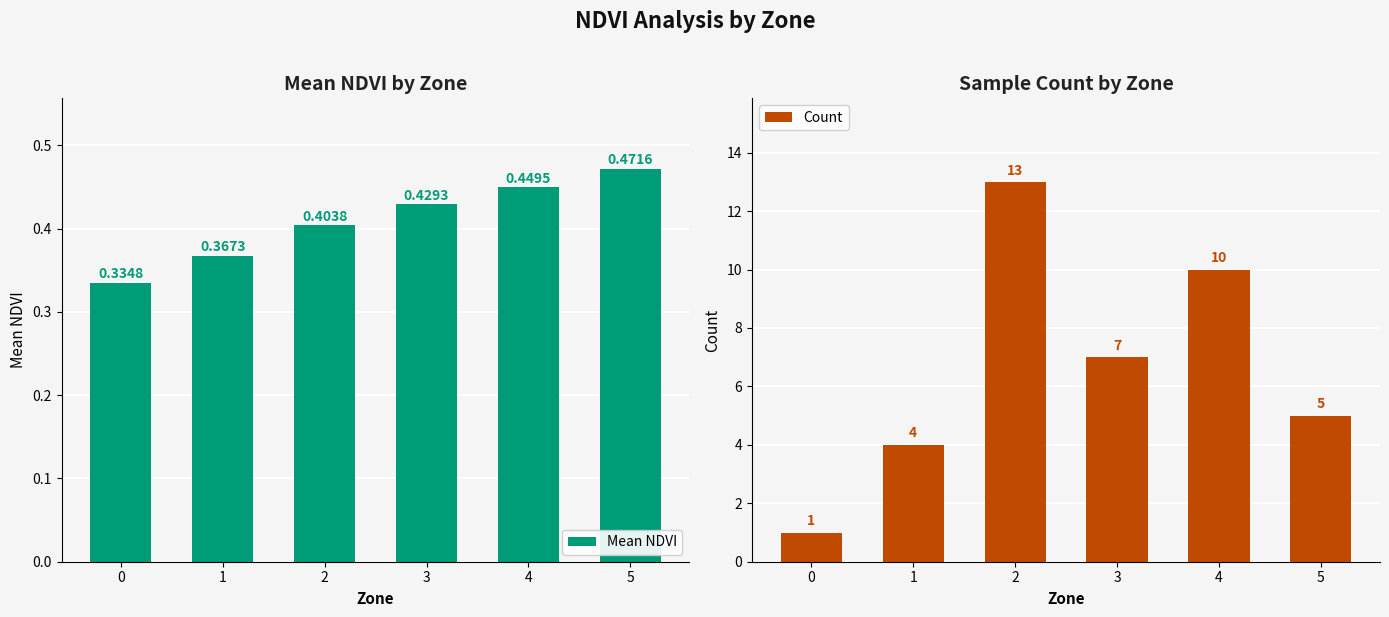

At which label does Count first exceed 7?

2